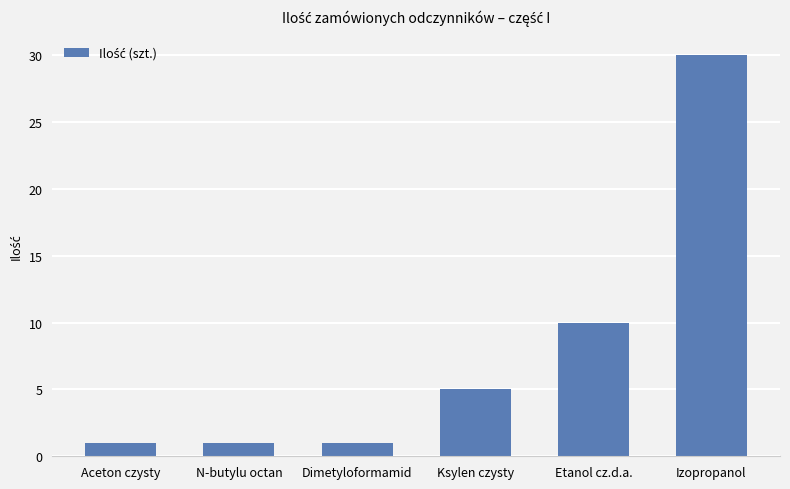

What is the label of the 6th bar from the right?

Aceton czysty